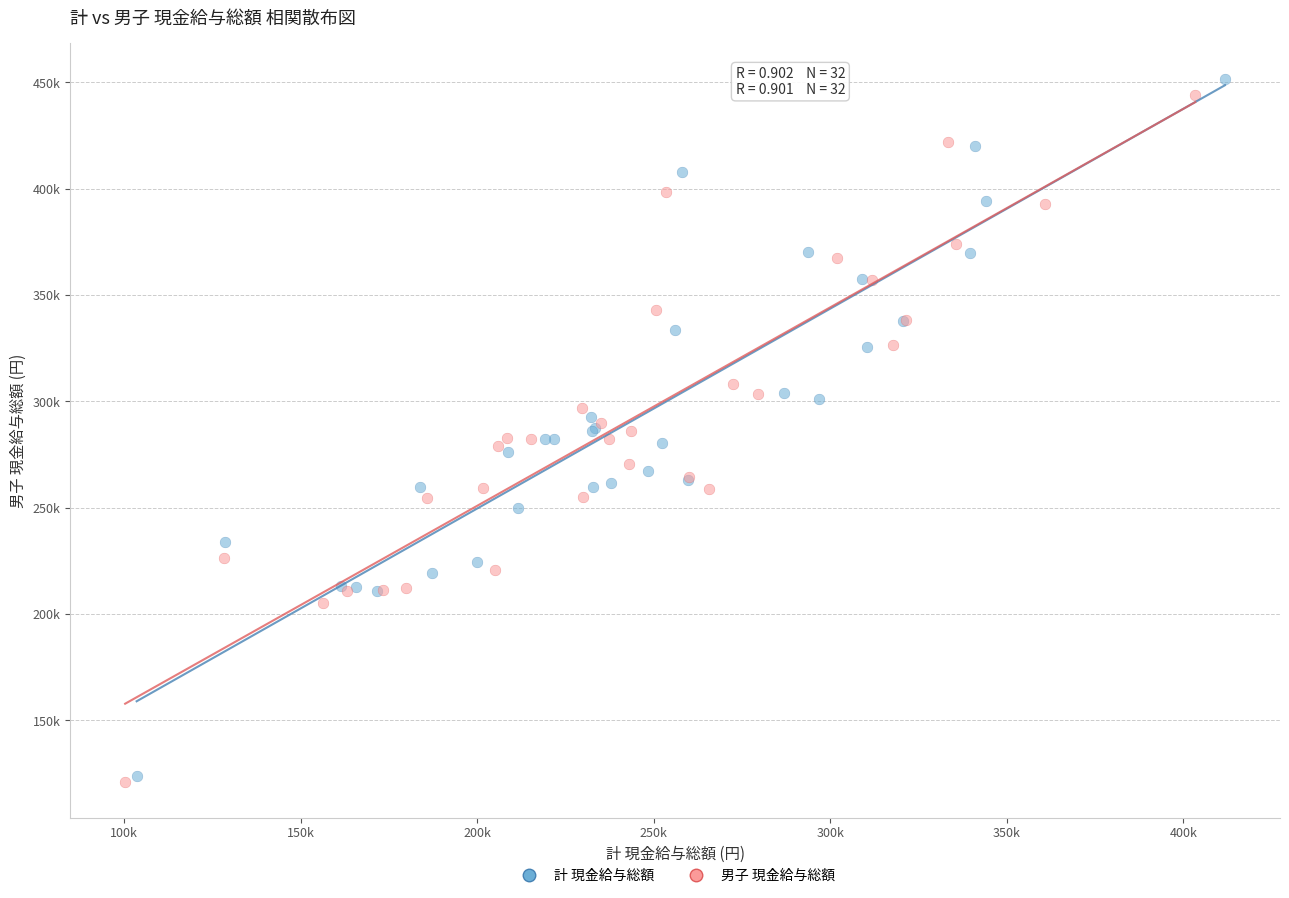

What are all the series names shown in the legend?

計 現金給与総額, 男子 現金給与総額